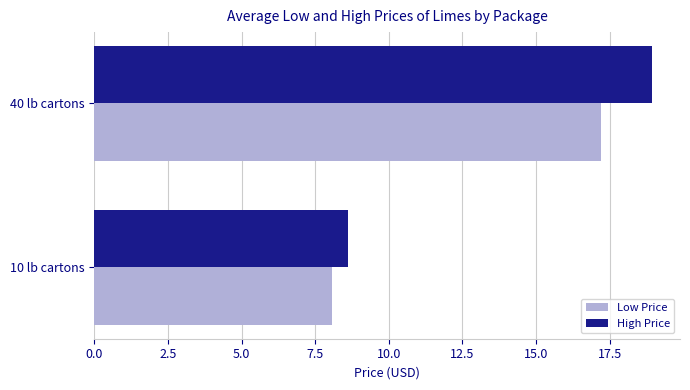

What is the highest value of the High Price series?

18.9